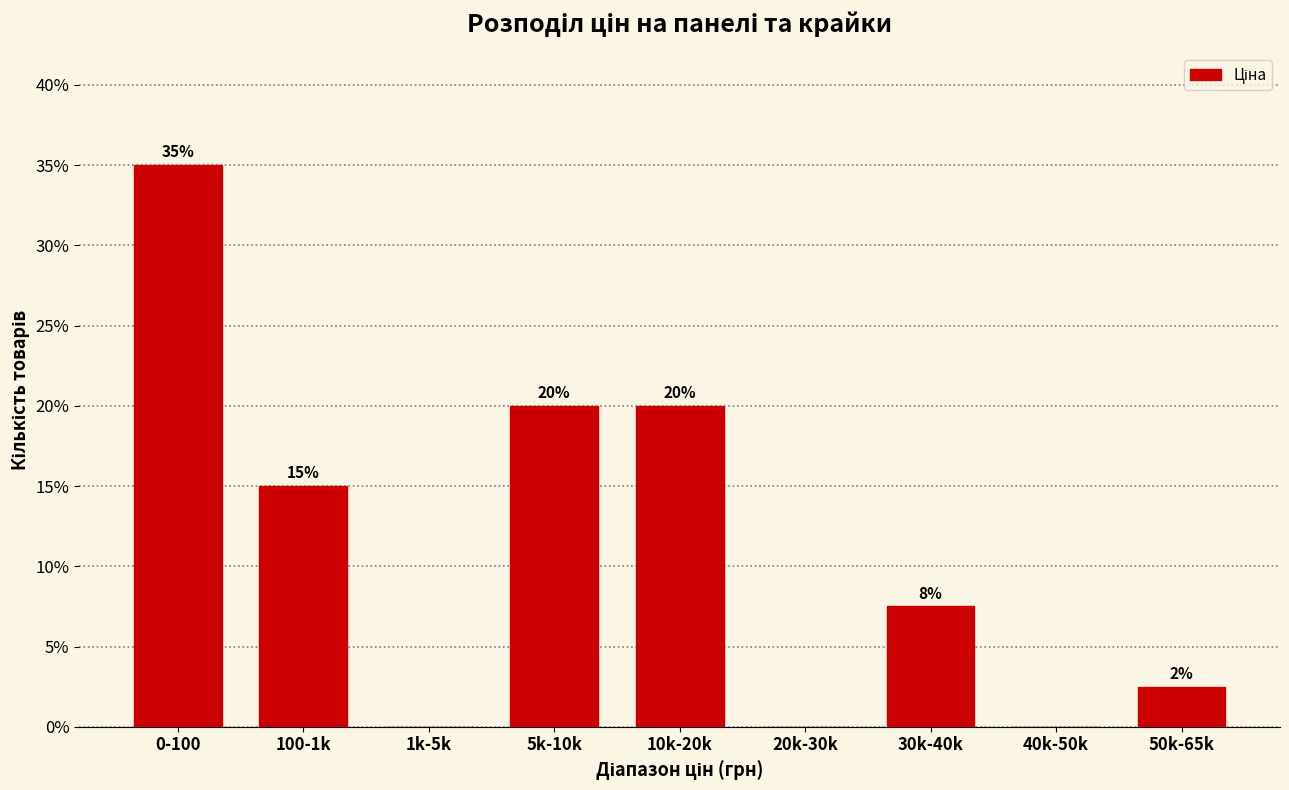

What is the greatest value displayed?

35.0